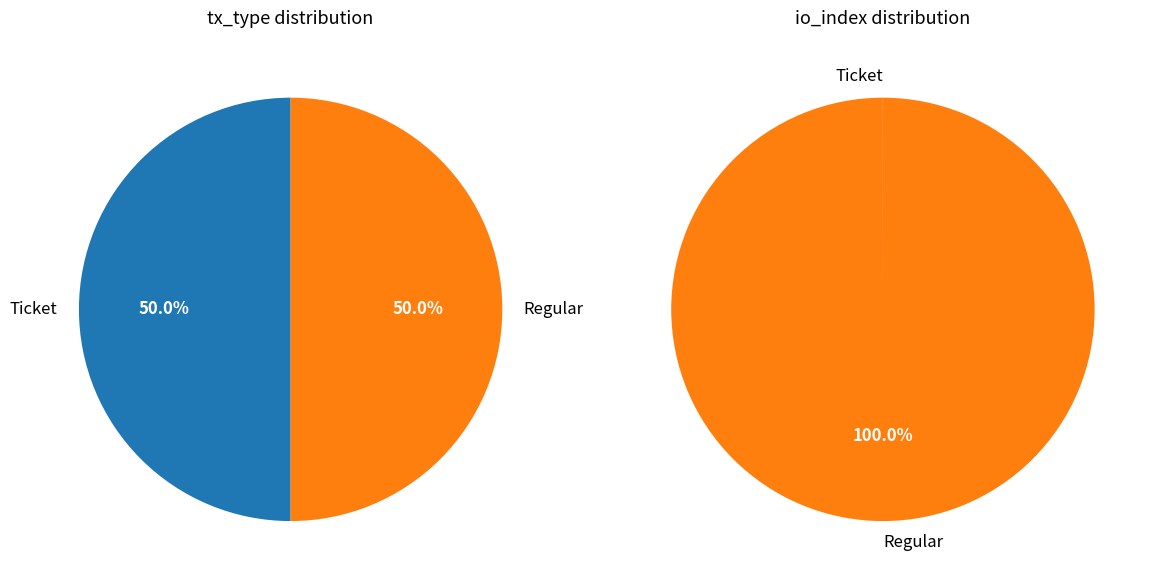

The Ticket slice represents 5% of the pie. True or false?

False